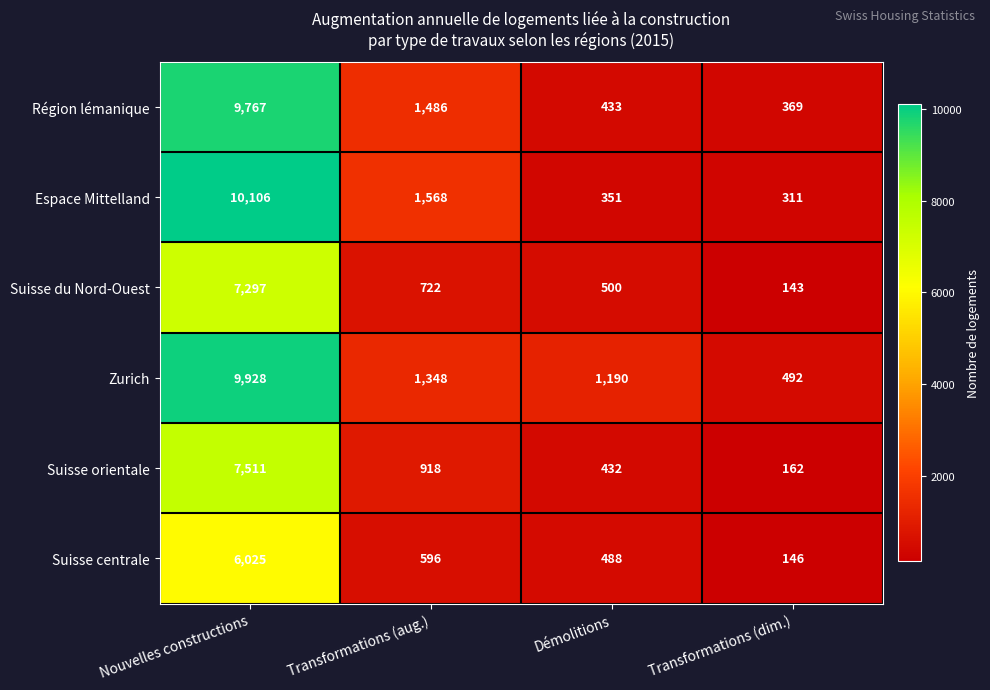

Rank the series at Nouvelles constructions from highest to lowest value.

Espace Mittelland, Zurich, Région lémanique, Suisse orientale, Suisse du Nord-Ouest, Suisse centrale